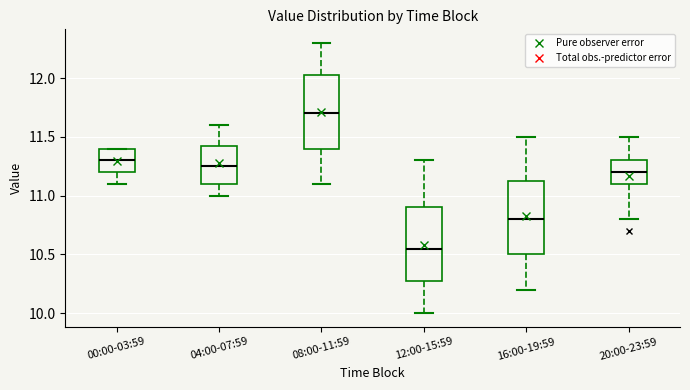

Reading left to right, read every box against the y-axis: the position of its median line, the range the box covers, and the ends of its whiskers. The values are not printed on the chart, so give them approximately, as read against the axis.

00:00-03:59: median 11.30, box 11.20 to 11.40, whiskers 11.10 to 11.40
04:00-07:59: median 11.25, box 11.10 to 11.45, whiskers 11.00 to 11.60
08:00-11:59: median 11.70, box 11.40 to 12.05, whiskers 11.10 to 12.30
12:00-15:59: median 10.55, box 10.30 to 10.90, whiskers 10.00 to 11.30
16:00-19:59: median 10.80, box 10.50 to 11.15, whiskers 10.20 to 11.50
20:00-23:59: median 11.20, box 11.10 to 11.30, whiskers 10.80 to 11.50